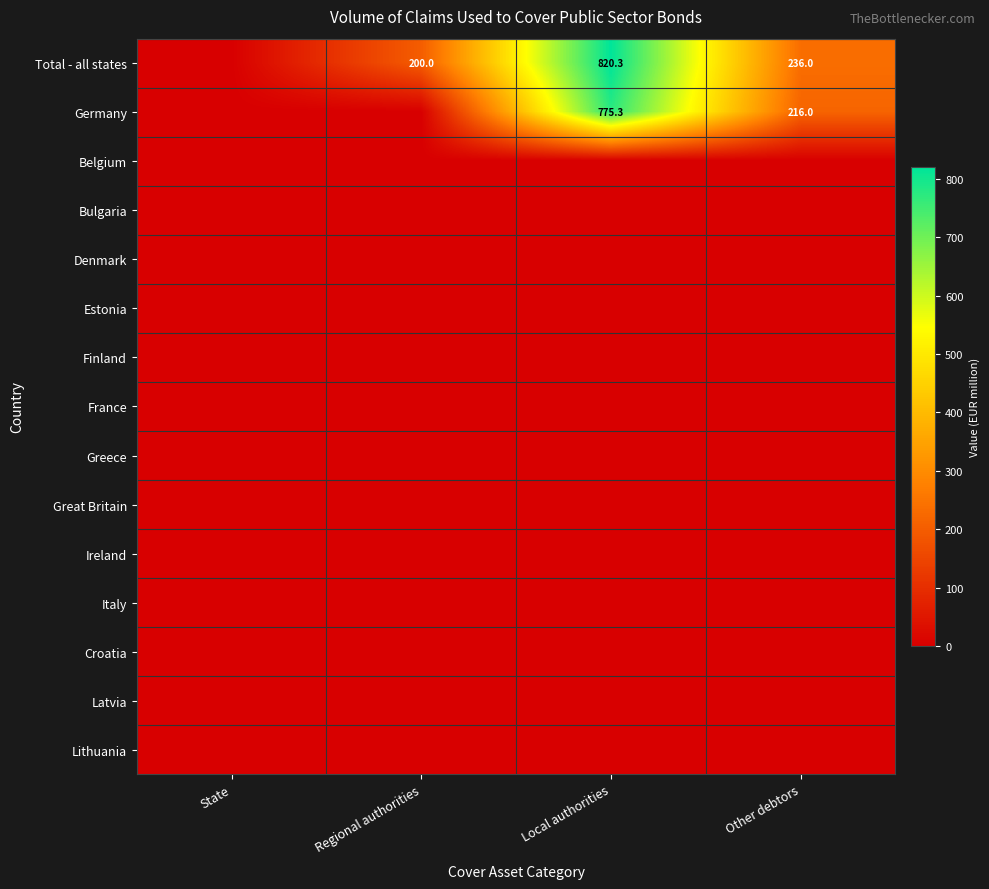

Is it true that Total - all states equals 338.3 at Local authorities?

False